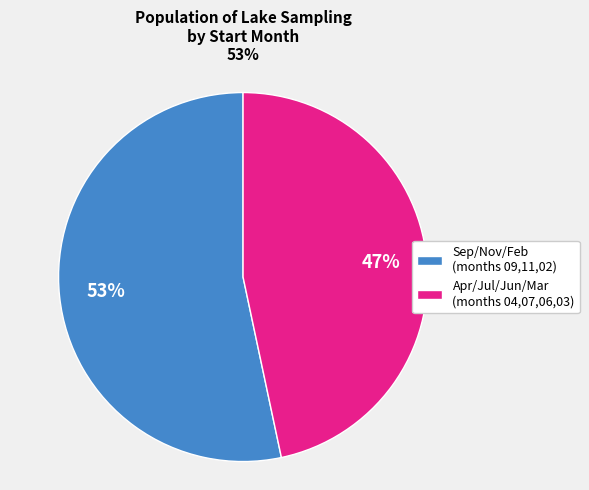

Is the sum of Sep/Nov/Feb (months 09,11,02) and Apr/Jul/Jun/Mar (months 04,07,06,03) greater than half?

Yes